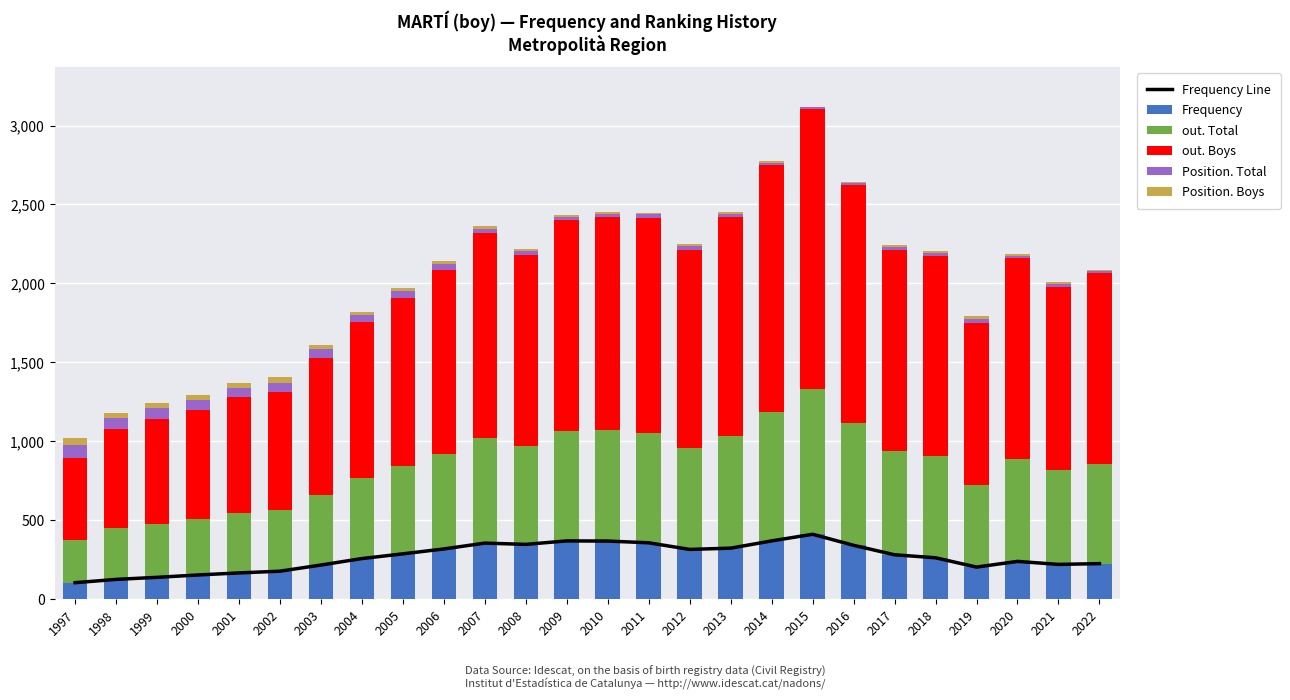

List the series in order of their peak value, lowest first.

Position. Boys, Position. Total, Frequency Line, Frequency, out. Total, out. Boys